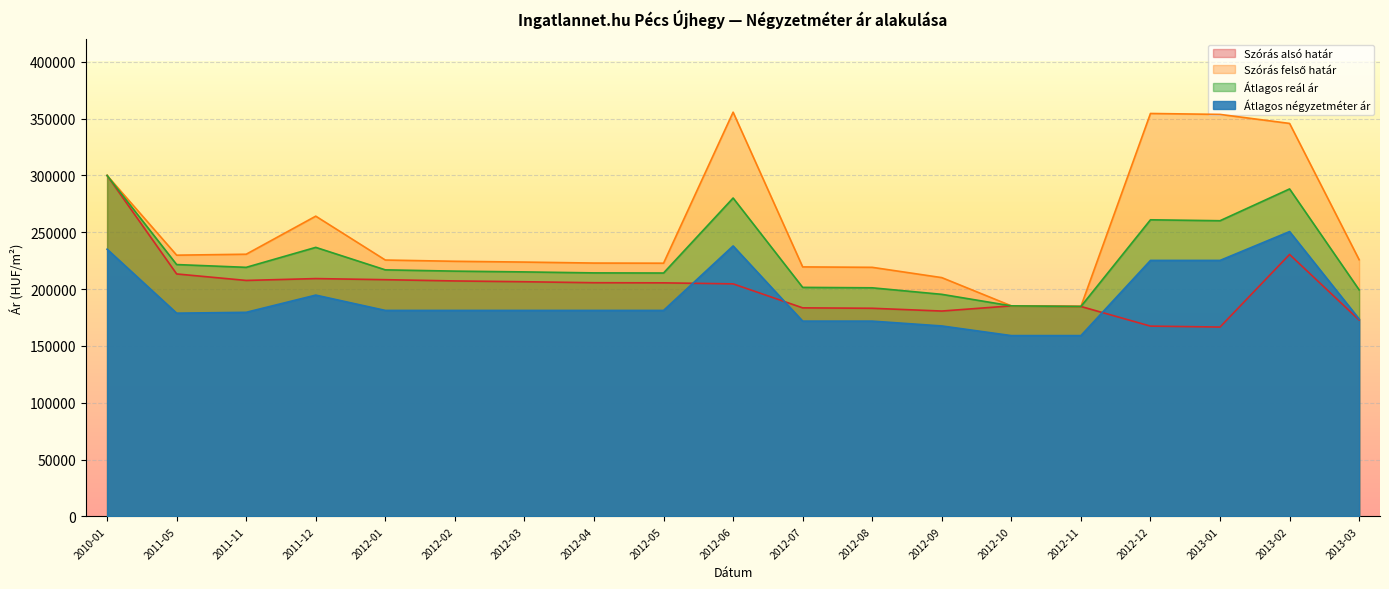

What is the value of the Átlagos négyzetméter ár point at the 8th from the left?

181242